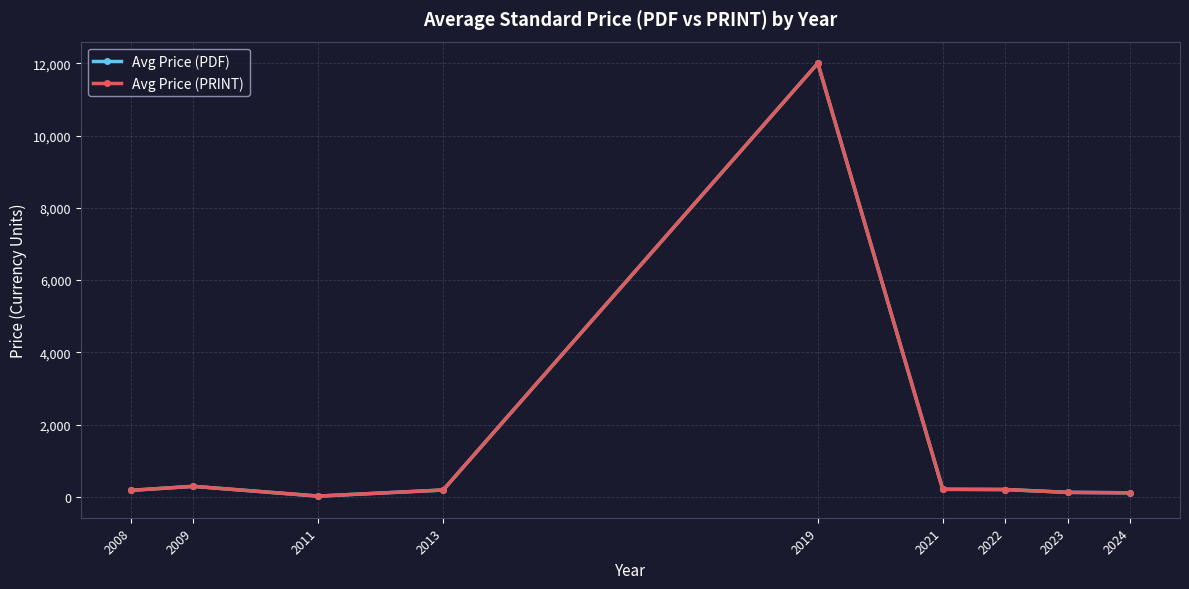

Where does the Avg Price (PDF) series first go above 188?

2009